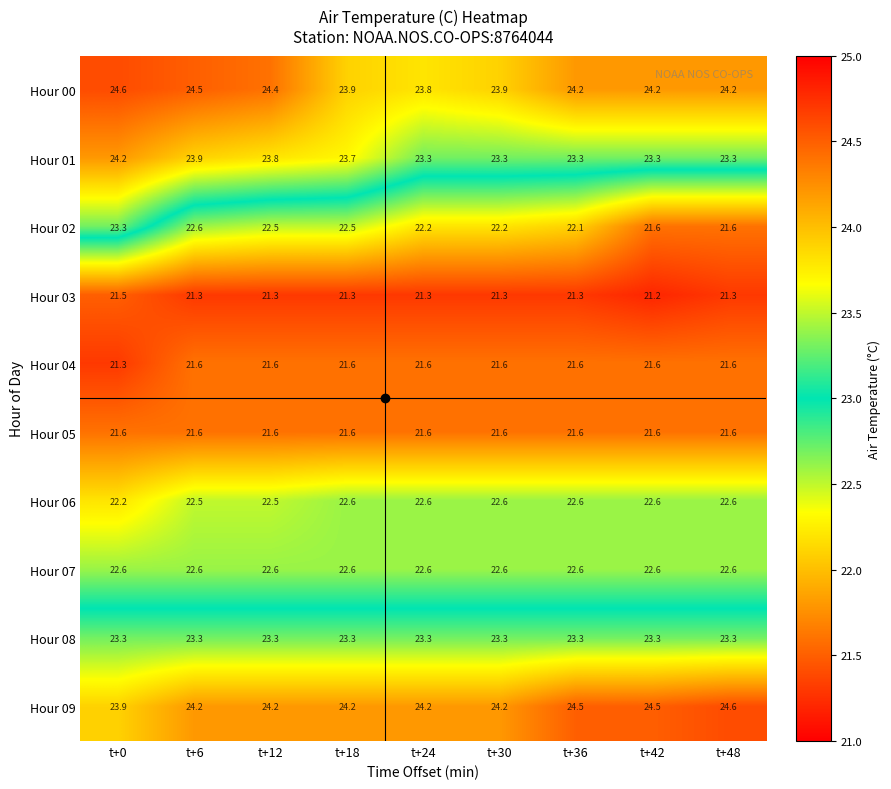

Which label corresponds to the smallest value in the chart?

t+42